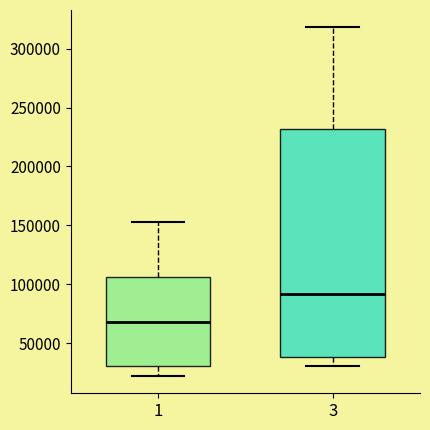

Reading left to right, transcribe this box plot: for each box, give where its median line is, the range the box spans, and where its two whiskers end, as read against the y-axis. The values are not printed on the chart, so give them approximately, as read against the axis.

1: median 70000, box 30000 to 105000, whiskers 20000 to 155000
3: median 90000, box 40000 to 230000, whiskers 30000 to 320000